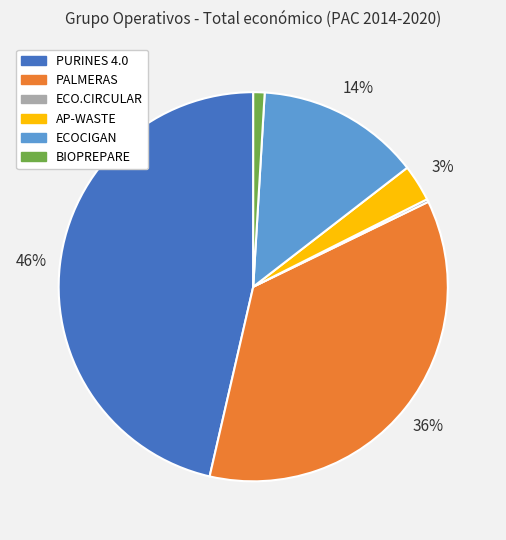

To the nearest percent, what percentage of the pie is PURINES 4.0?

46%